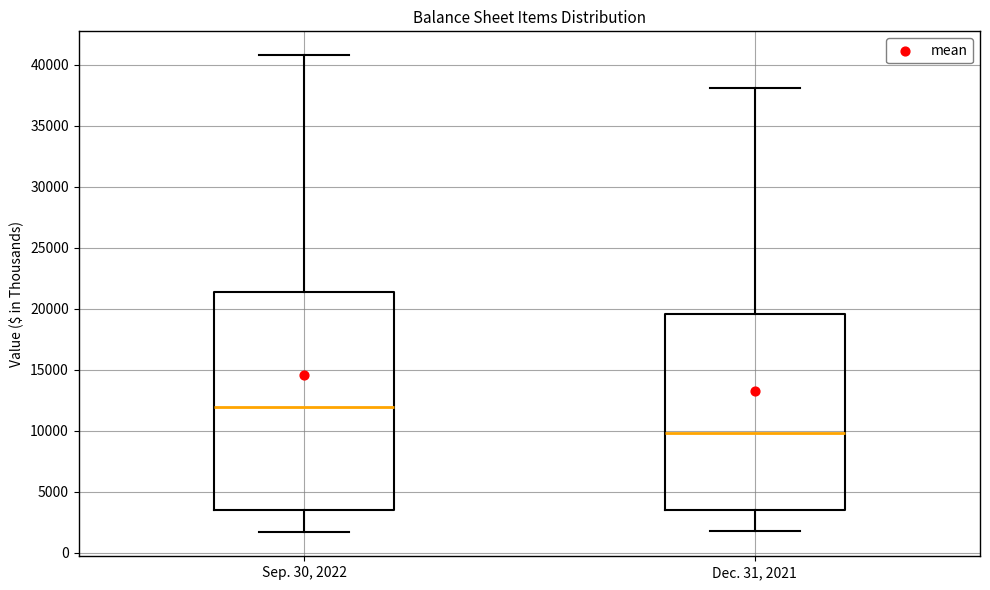

Where does the upper whisker of the box for Dec. 31, 2021 end on the y-axis? The values are not printed on the chart, so give them approximately, as read against the axis.

38000